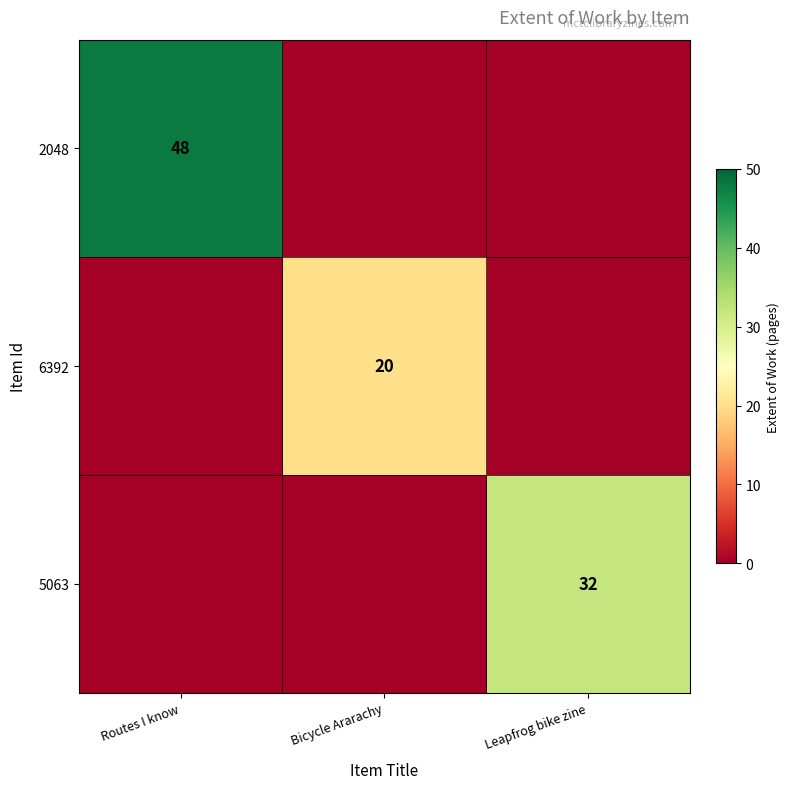

True or false: 2048 has a value of 48 at Routes I know.

True